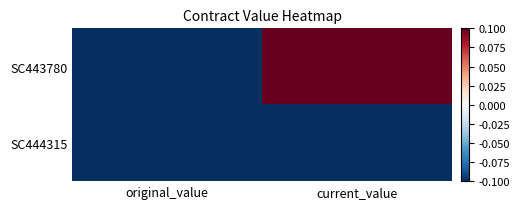

What is the minimum value shown in the chart?

-0.8